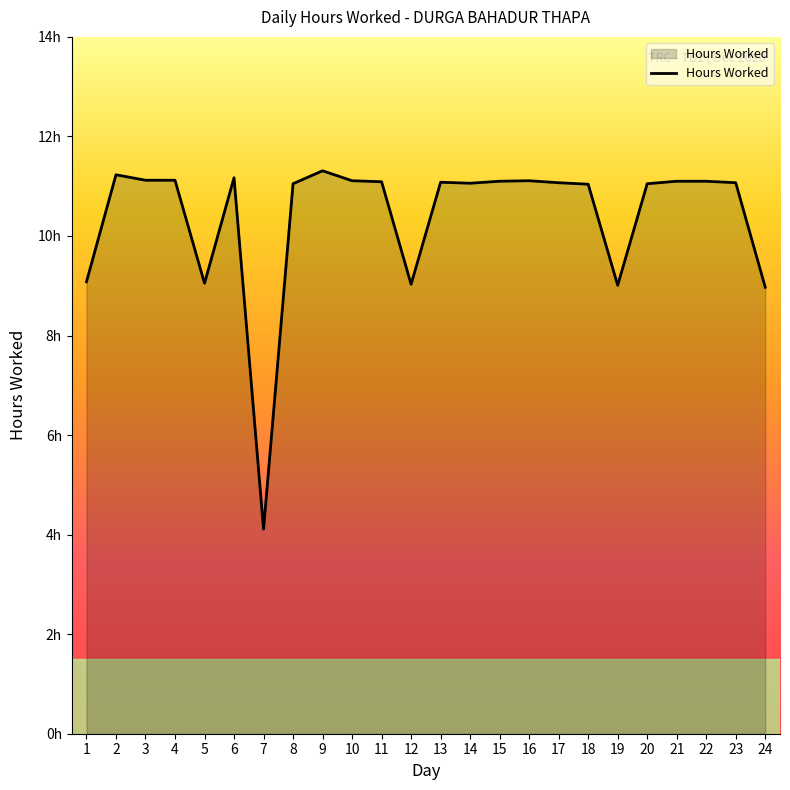

Which label corresponds to the largest value in the chart?

9